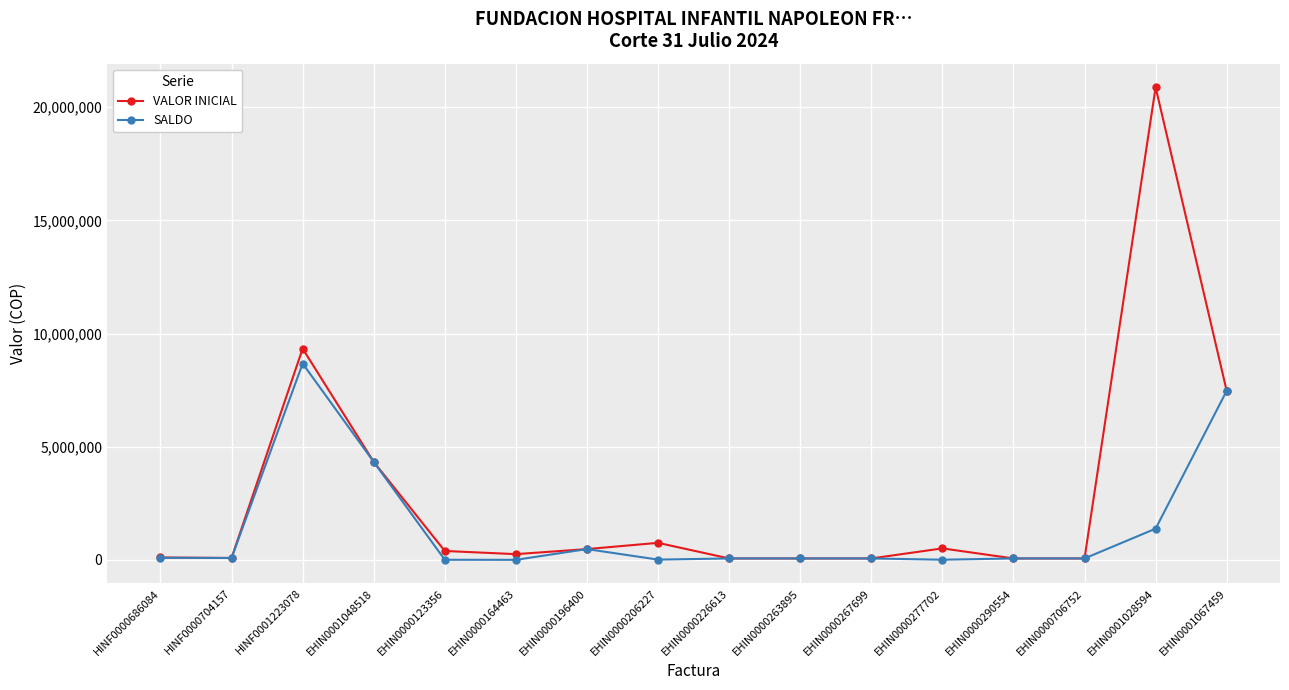

The VALOR INICIAL series shows 86900 at HINF0000704157. True or false?

True